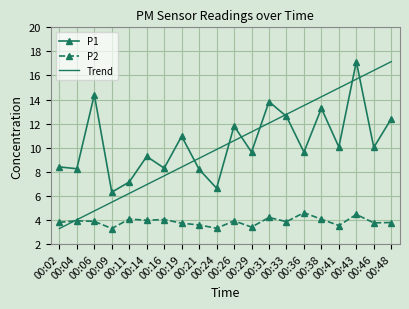

What are all the series names shown in the legend?

P1, P2, Trend